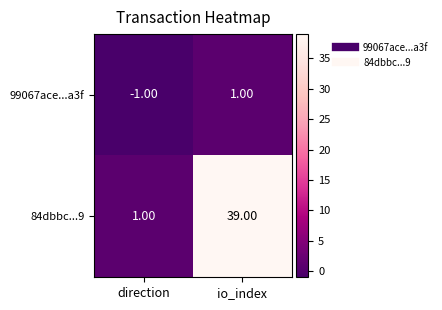

What is the difference between the 84dbbc...9 values at direction and io_index?

38